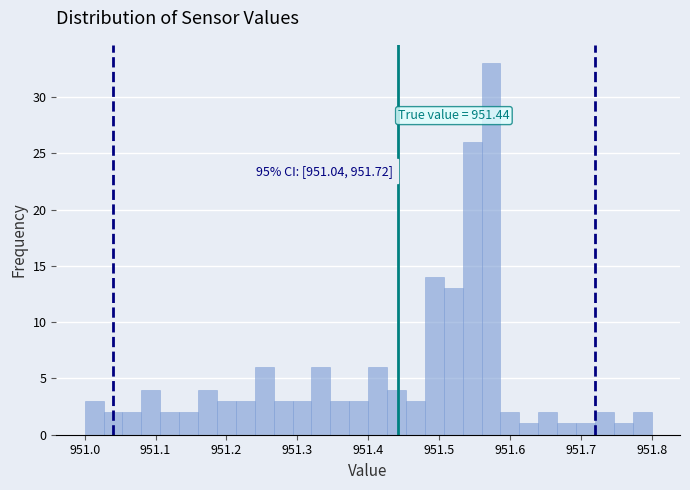

Read against the x-axis, roughly where is the centre of the tallest bar?

951.57